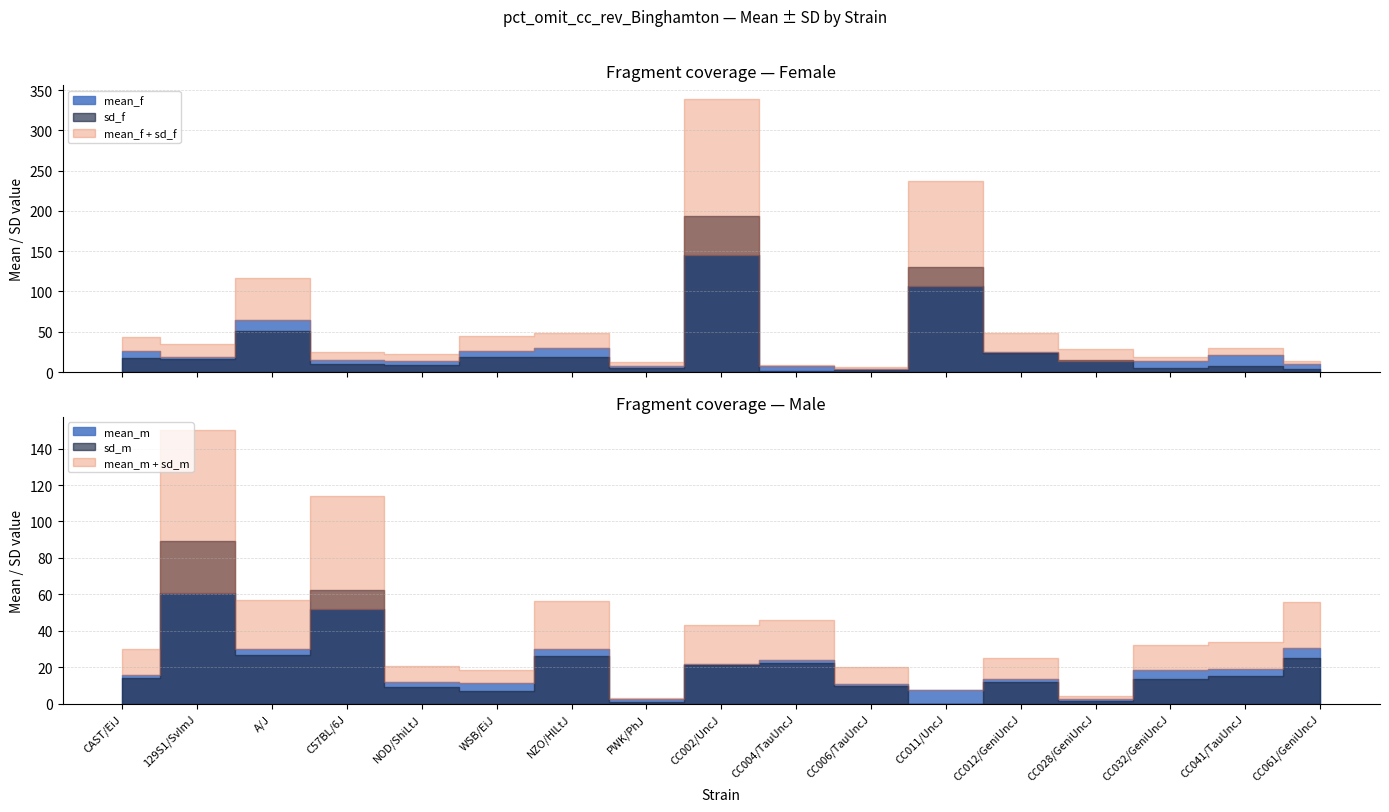

At which label does sd_f first exceed 15?

CAST/EiJ